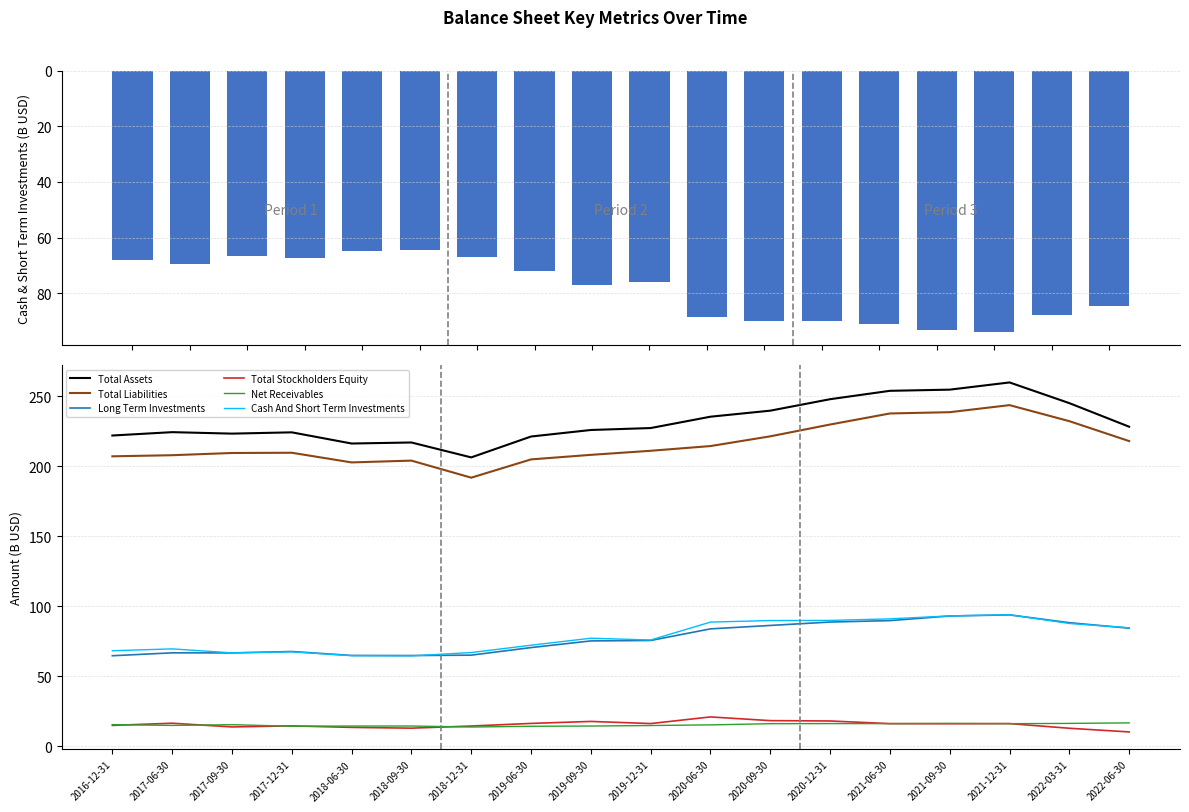

At which label does Net Receivables reach its peak?

2022-06-30